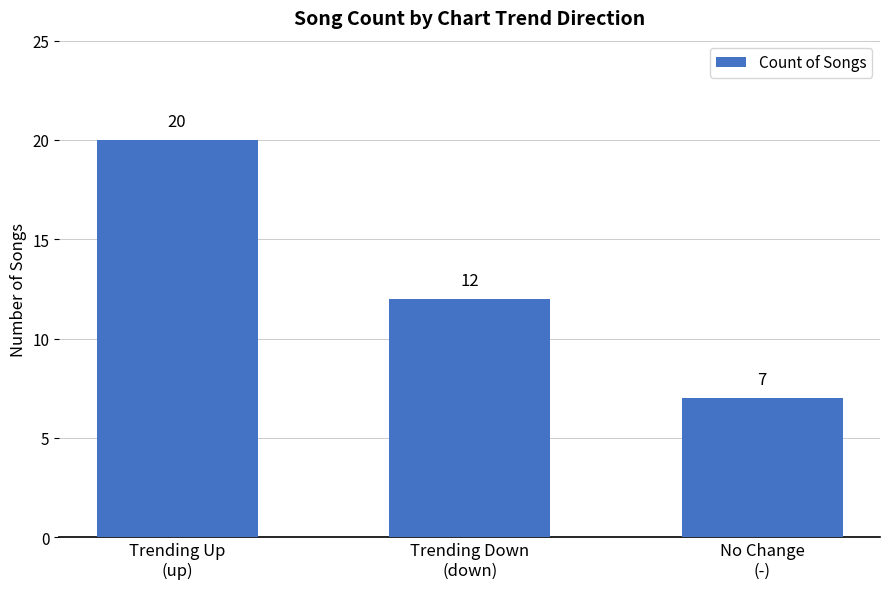

At which category does the chart reach its minimum across all series?

No Change
(-)